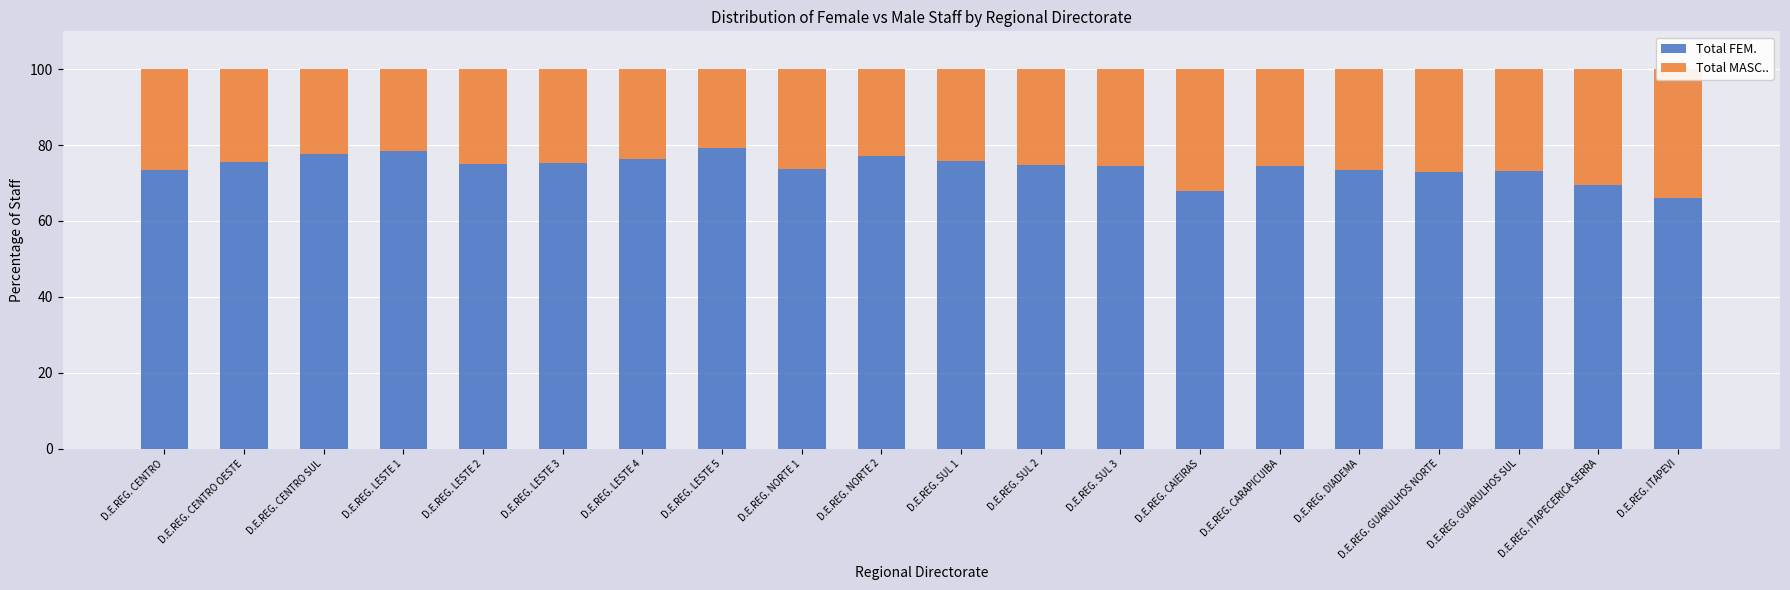

What are all the series names shown in the legend?

Total FEM., Total MASC..